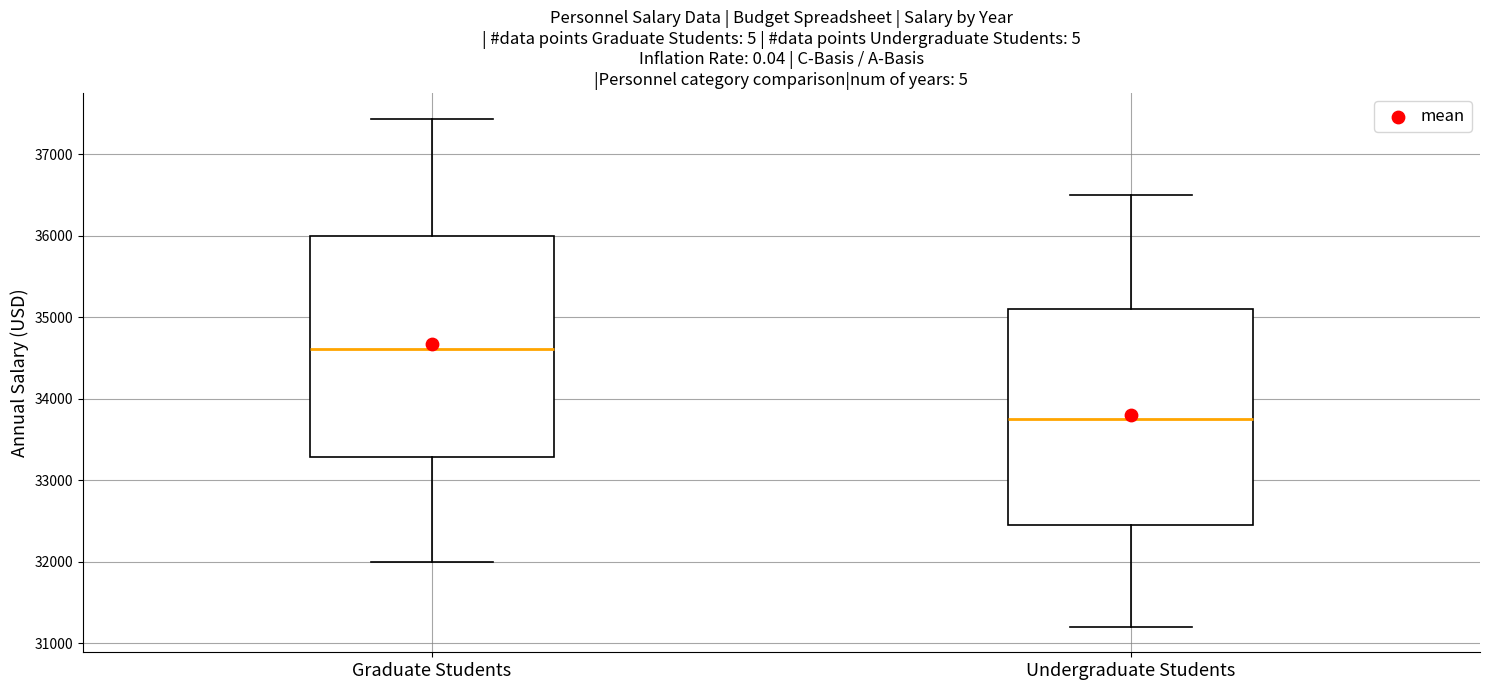

Which box has the highest median line?

Graduate Students